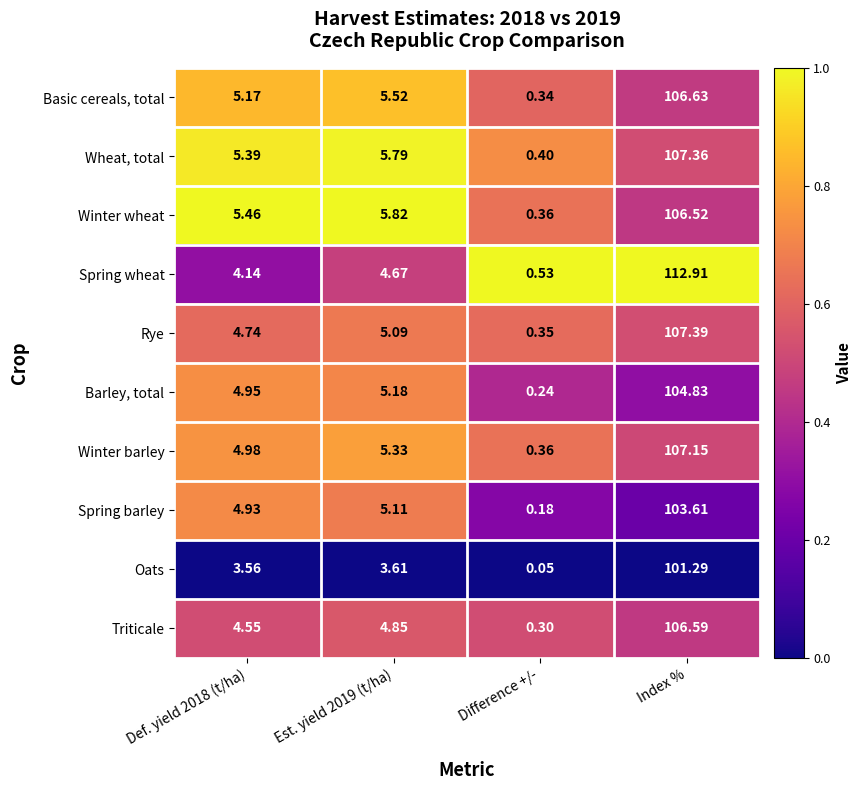

At which category is the sum across all series the highest?

Index %